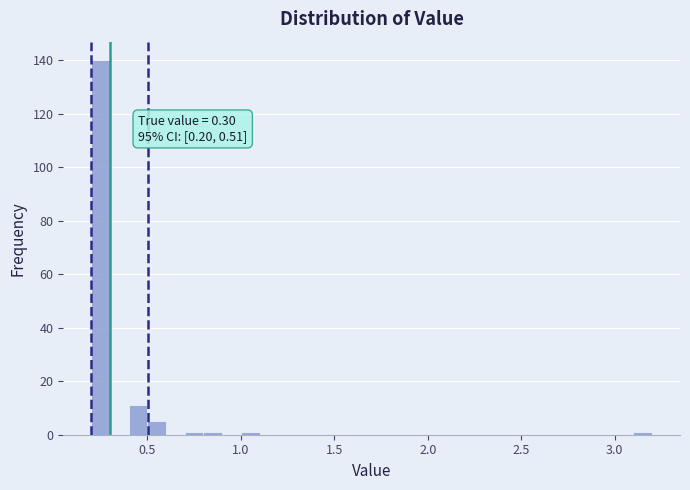

Around what value on the x-axis is the tallest bar? Give the approximate position of its centre, as read against the axis.

0.25